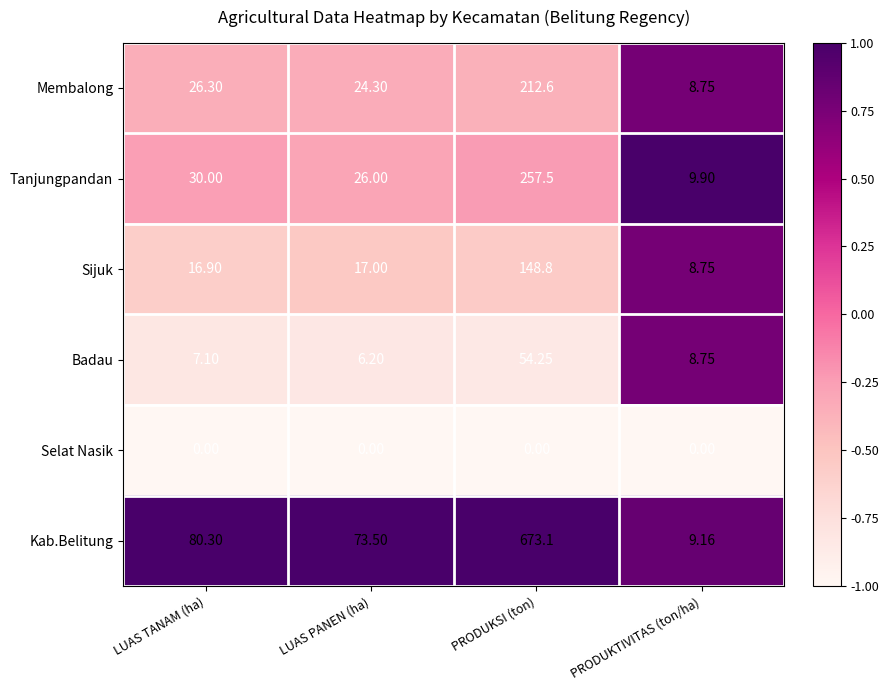

What is the total value across all series at LUAS TANAM (ha)?

160.6